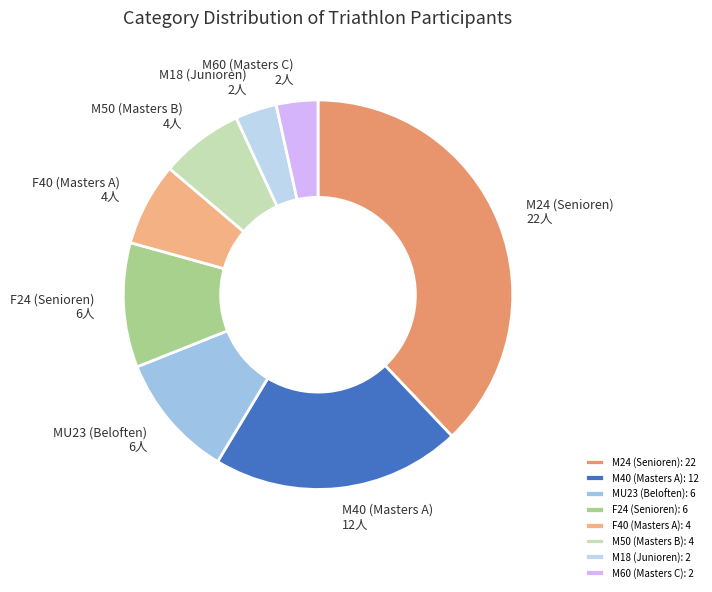

The MU23 (Beloften) slice represents 19% of the pie. True or false?

False